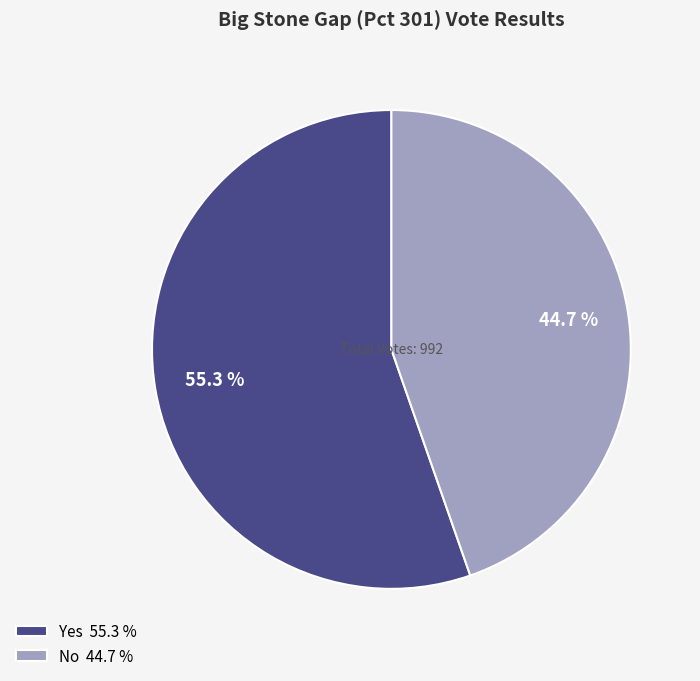

Which category has the smallest portion of the pie?

No 44.7 %